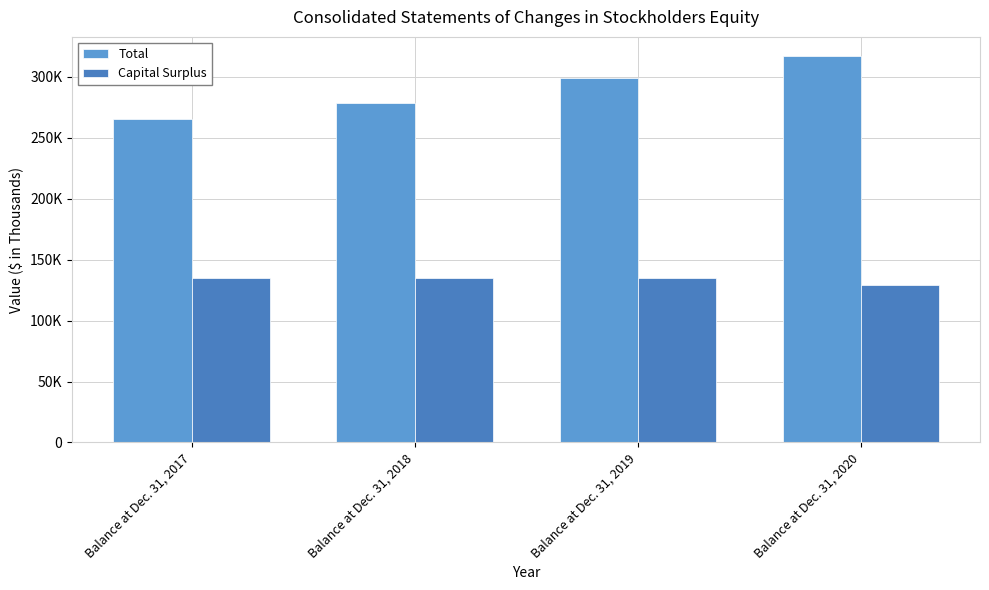

Are the bars horizontal?

No